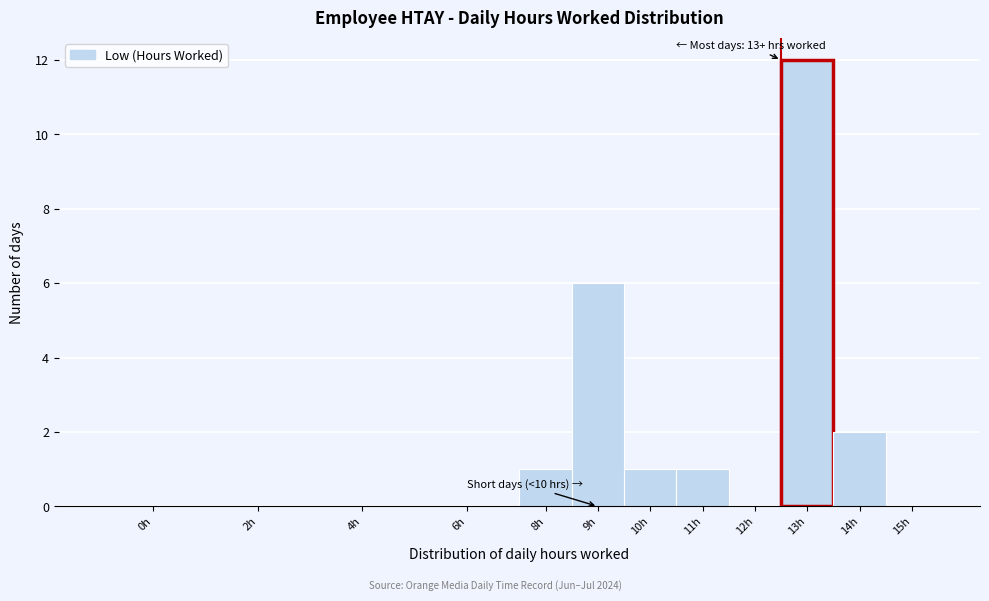

Reading left to right, transcribe all the data shown in this chart.

0h=0	2h=0	4h=0	6h=0	8h=1	9h=6	10h=1	11h=1	12h=0	13h=12	14h=2	15h=0